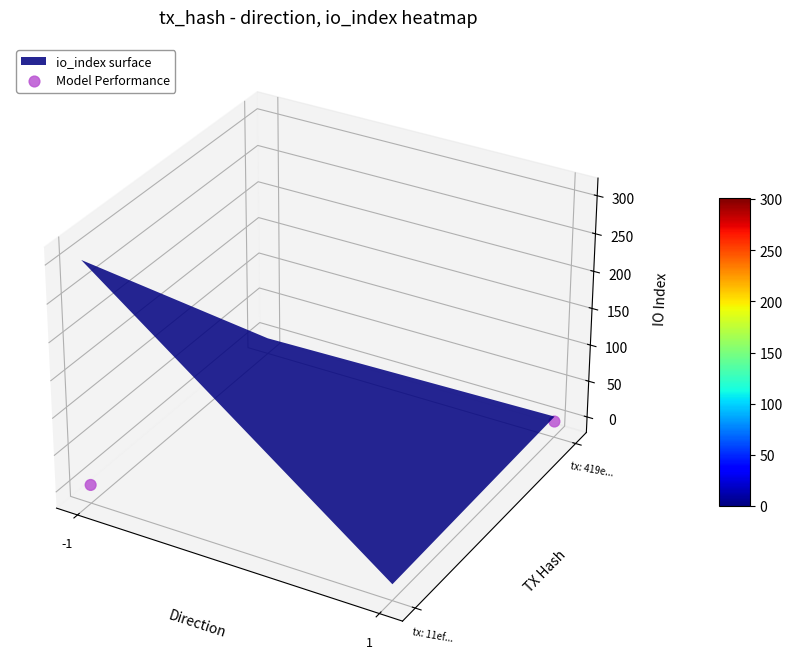

Is it true that the value at -1 is -0.0?

True